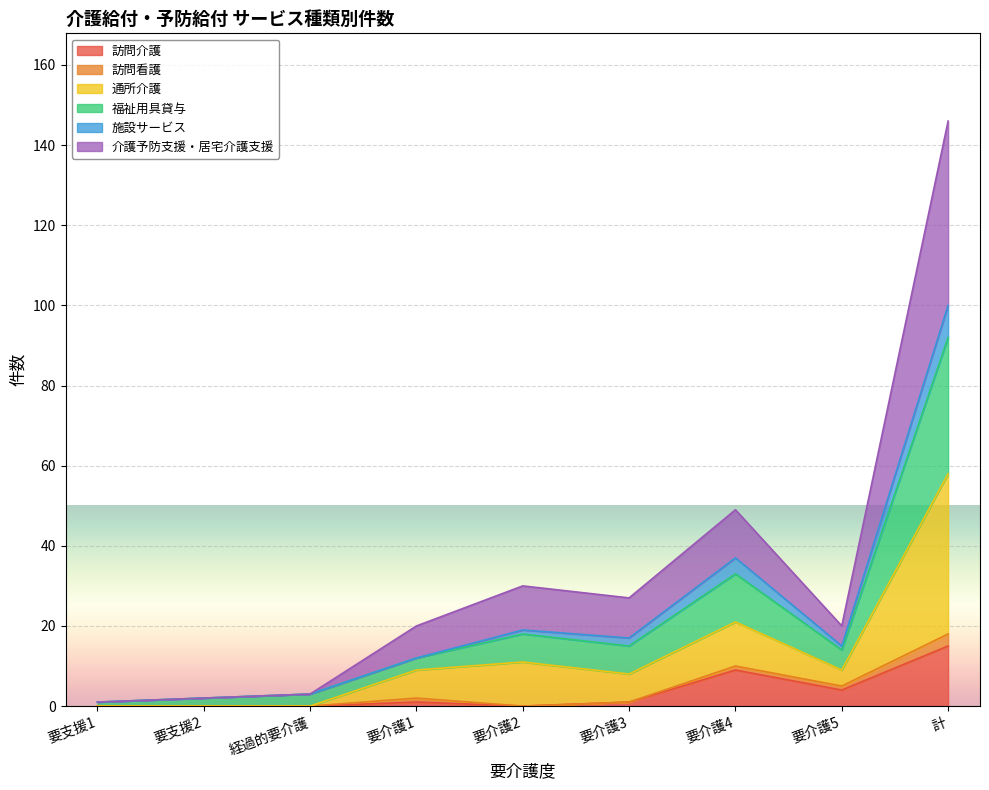

How many interior local valleys does the 訪問介護 series have?

2